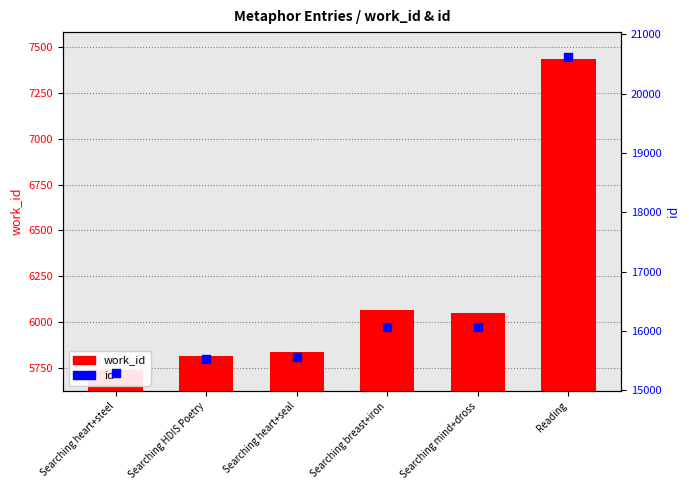

What are all the series names shown in the legend?

work_id, id